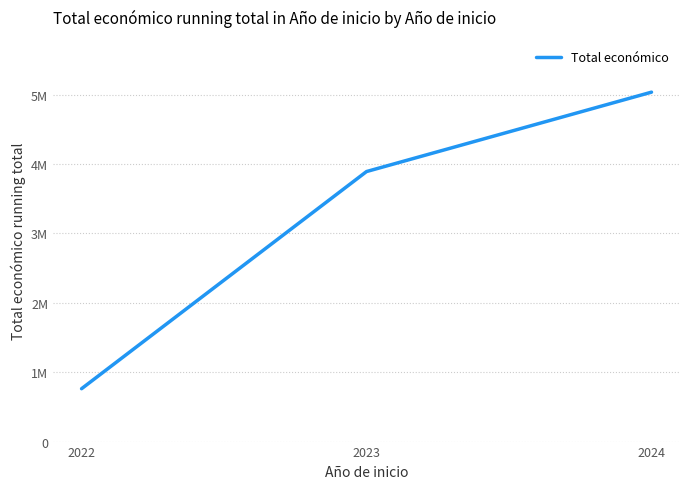

Reading left to right, transcribe all the data shown in this chart.

762335	3893101	5037555